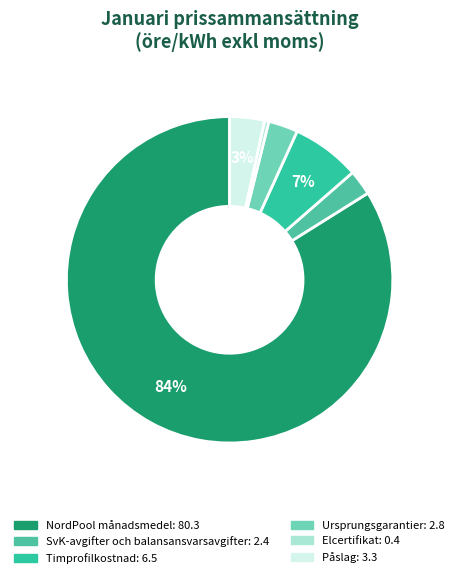

Is there any slice that represents more than half of the pie?

Yes